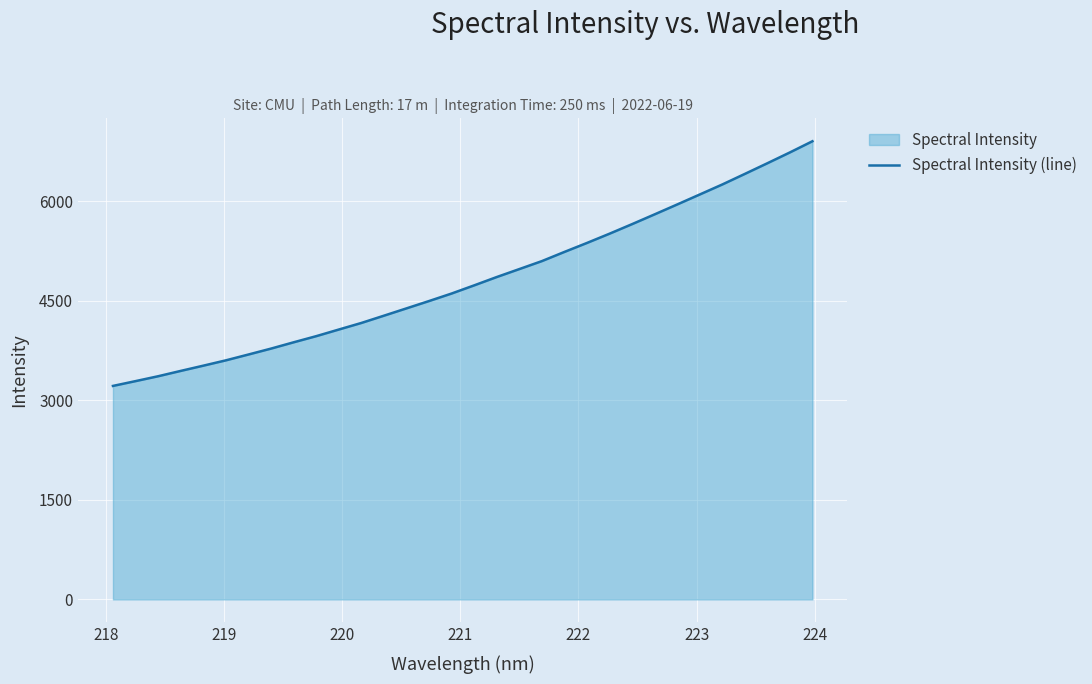

What is the minimum value shown in the chart?

3217.0